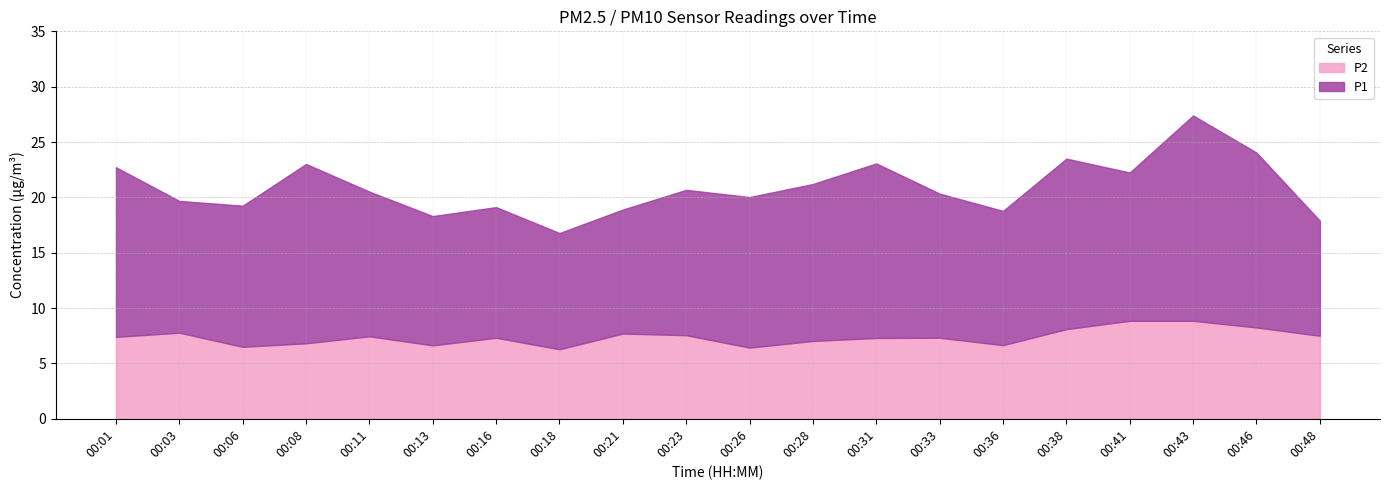

What is the value of the P2 point at the 13th from the left?

7.3